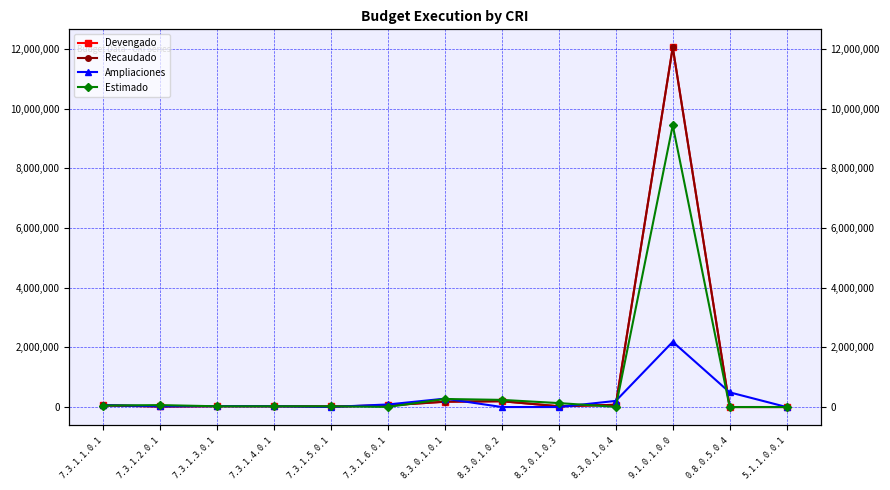

Read the Ampliaciones value at 0.8.0.5.0.4.

492523.3